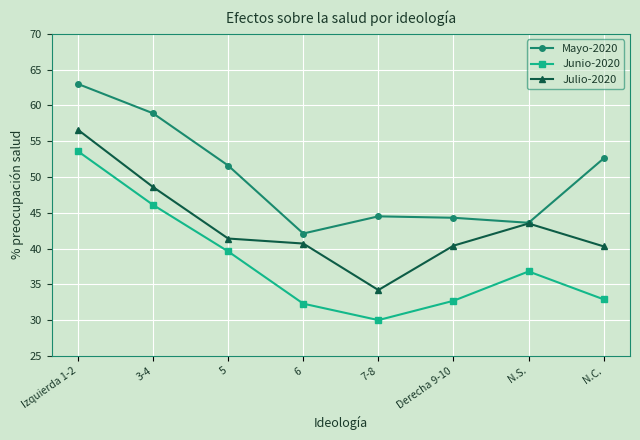

At which category is the sum across all series the highest?

Izquierda 1-2